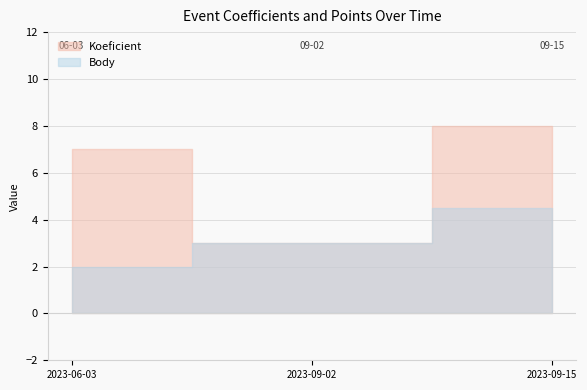

Count the Body values in the range 2 to 4.

2